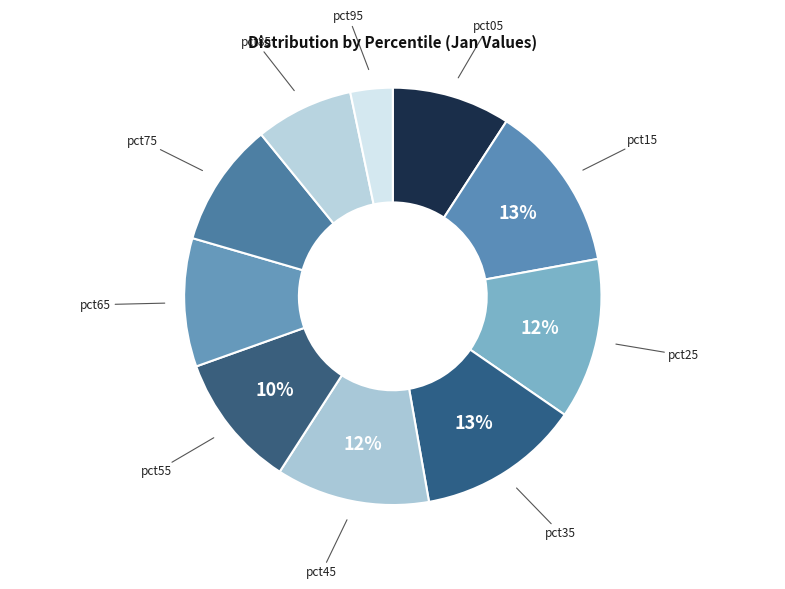

How many segments does this pie chart have?

10